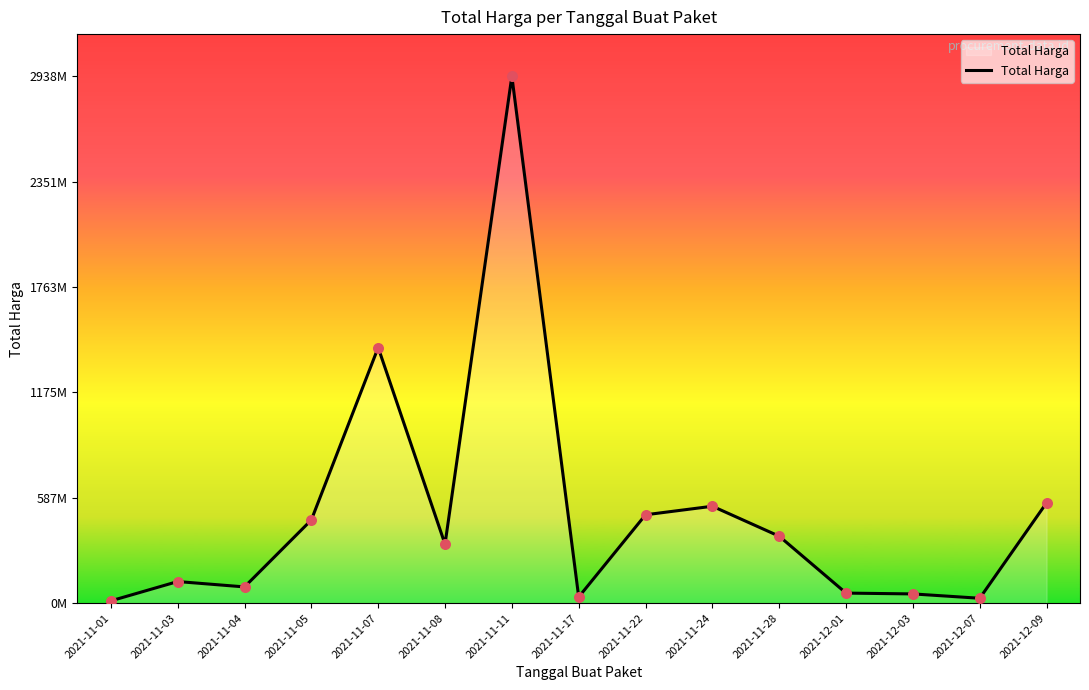

Approximately how many times larger is the value at 2021-11-22 compared to 2021-11-17?

14.4